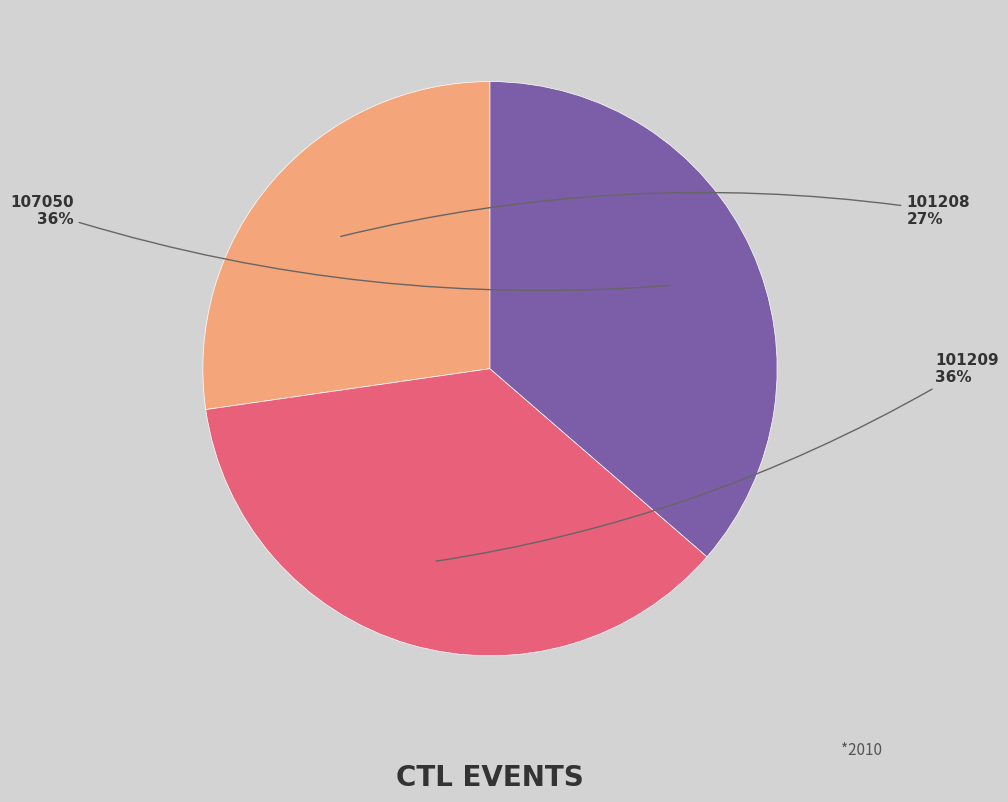

Which category has the smallest portion of the pie?

101208